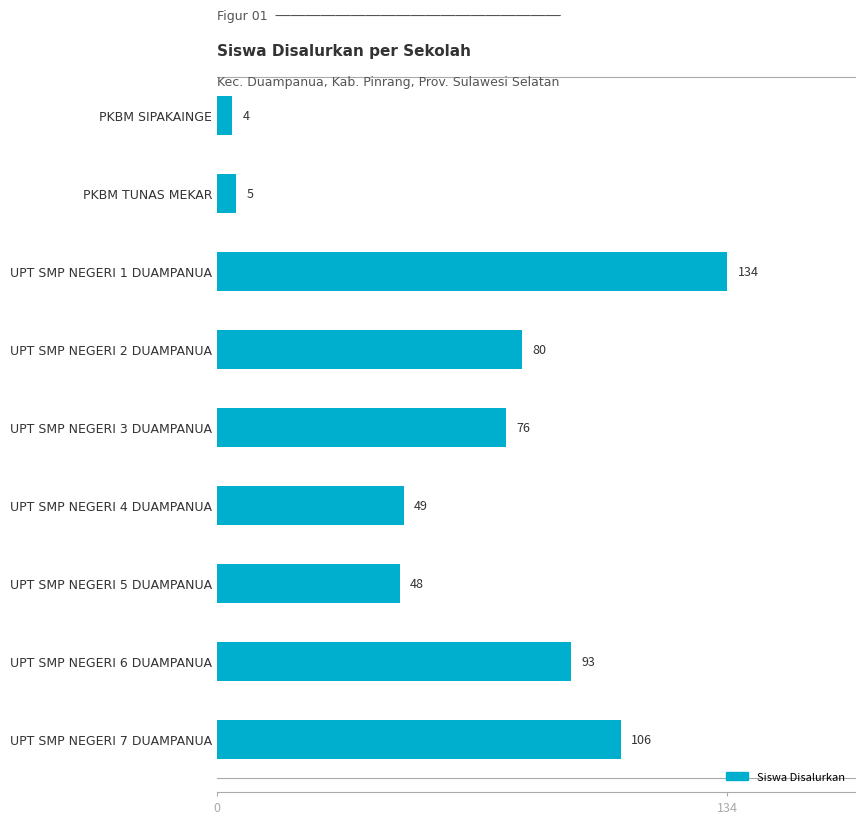

What is the average value?

66